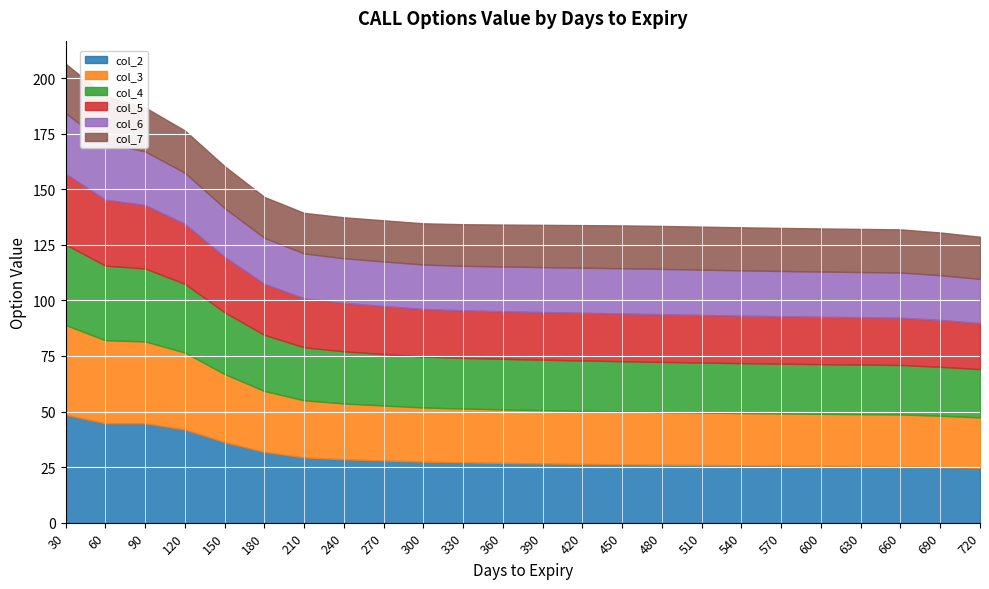

What is the value of the col_4 point at the 19th from the left?

22.4